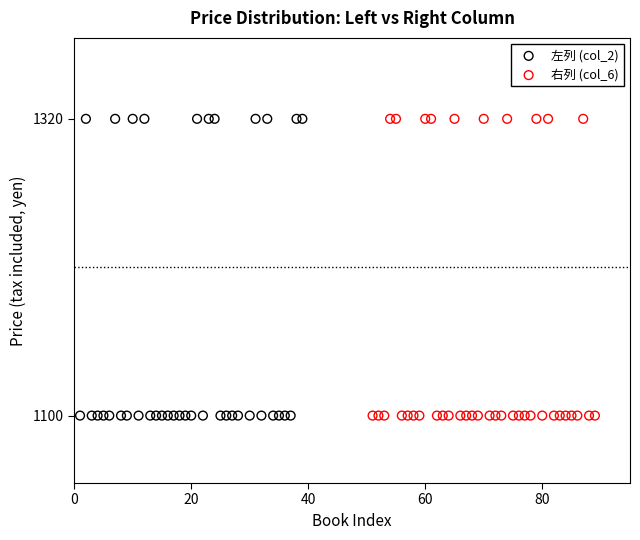

What are all the series names shown in the legend?

左列 (col_2), 右列 (col_6)